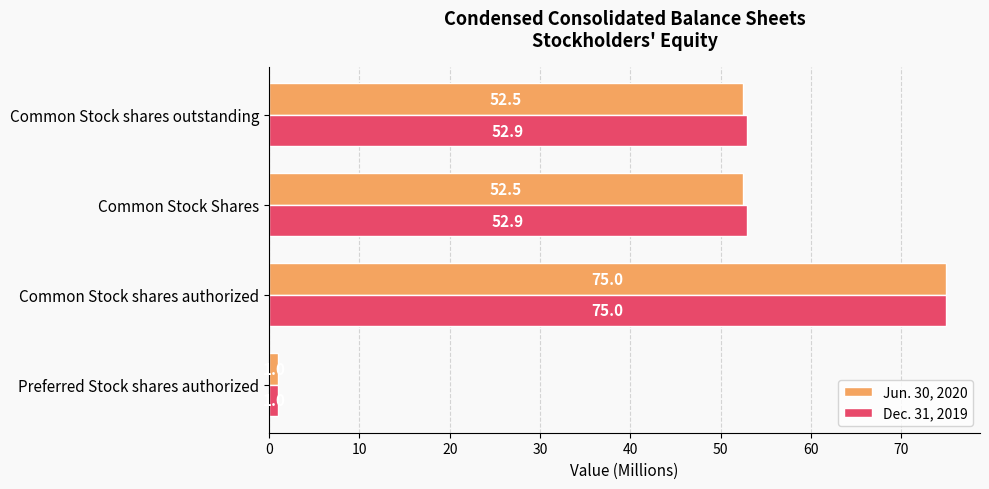

Between Preferred Stock shares authorized and Common Stock Shares, which series saw the biggest shift?

Dec. 31, 2019